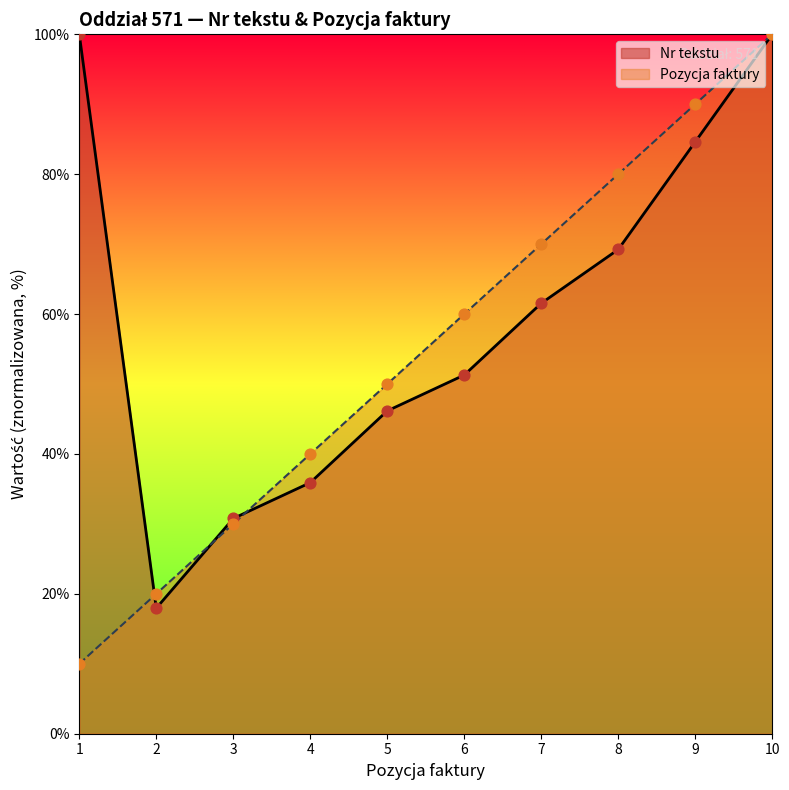

Which series contains the lowest Y value?

Pozycja faktury